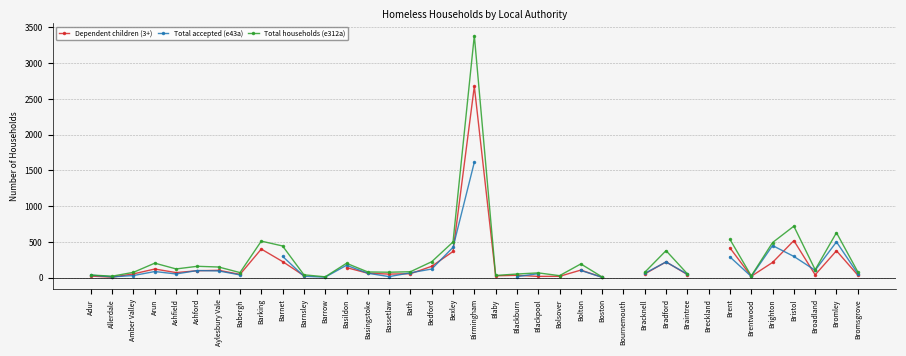

How many values in the Dependent children (3+) series exceed 72?

15